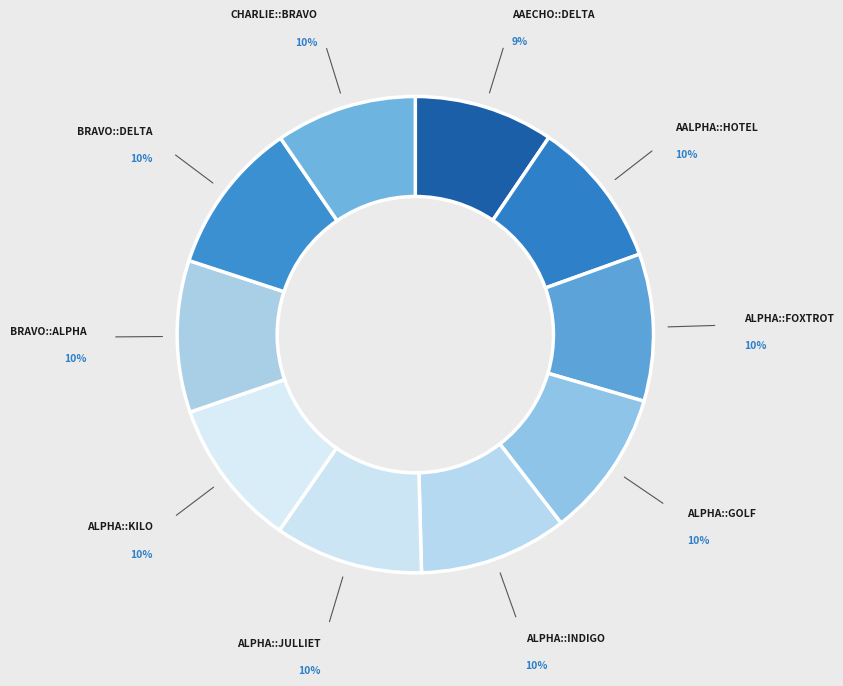

How many slices are in this pie chart?

10